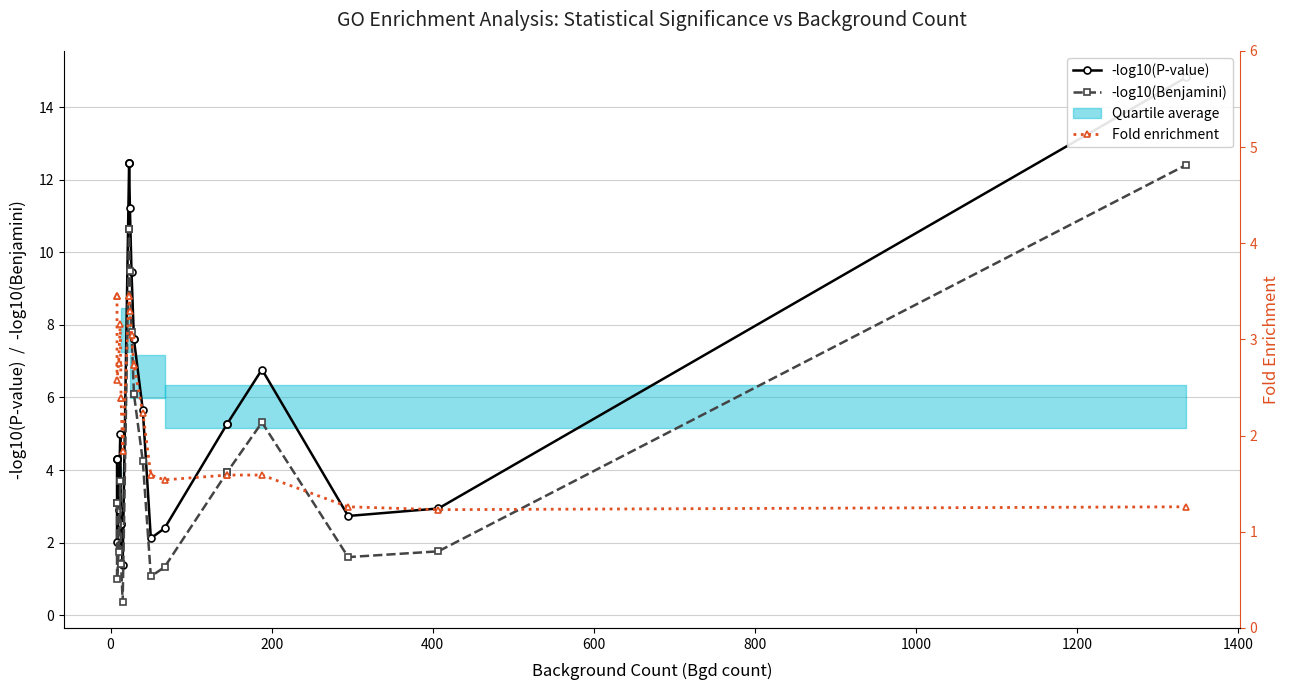

How many times do -log10(Benjamini) and Fold enrichment cross each other?

5